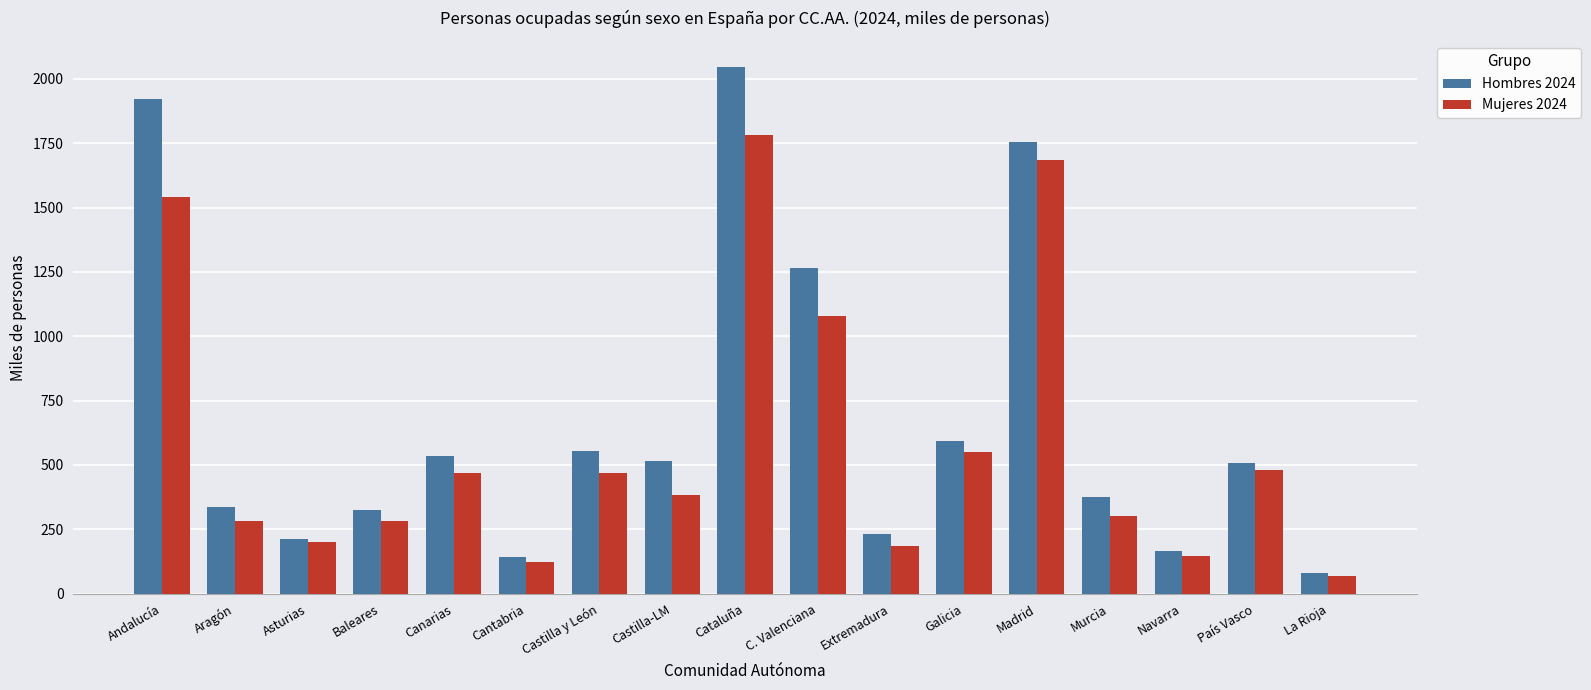

What is the value of the Mujeres 2024 bar at the 3rd from the left?

200.2